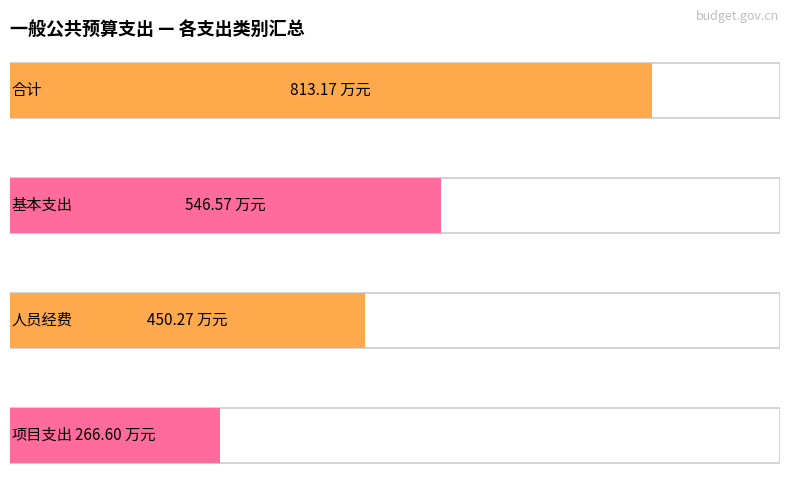

At 卫生健康支出, list the series in order from largest to smallest.

合计, 基本支出, 人员经费, 项目支出